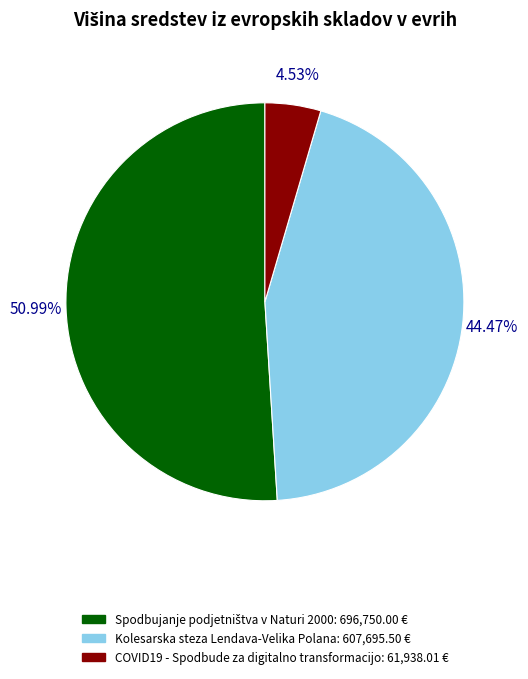

Does COVID19 - Spodbude za digitalno transformacijo account for over 50% of the chart?

No